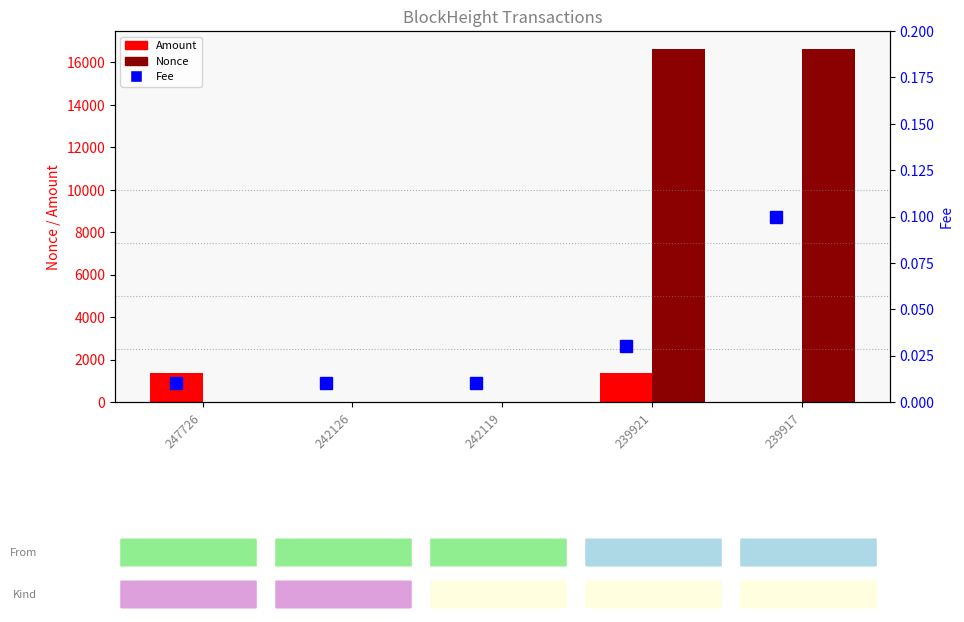

True or false: Nonce has a value of 0.5 at 247726.

False